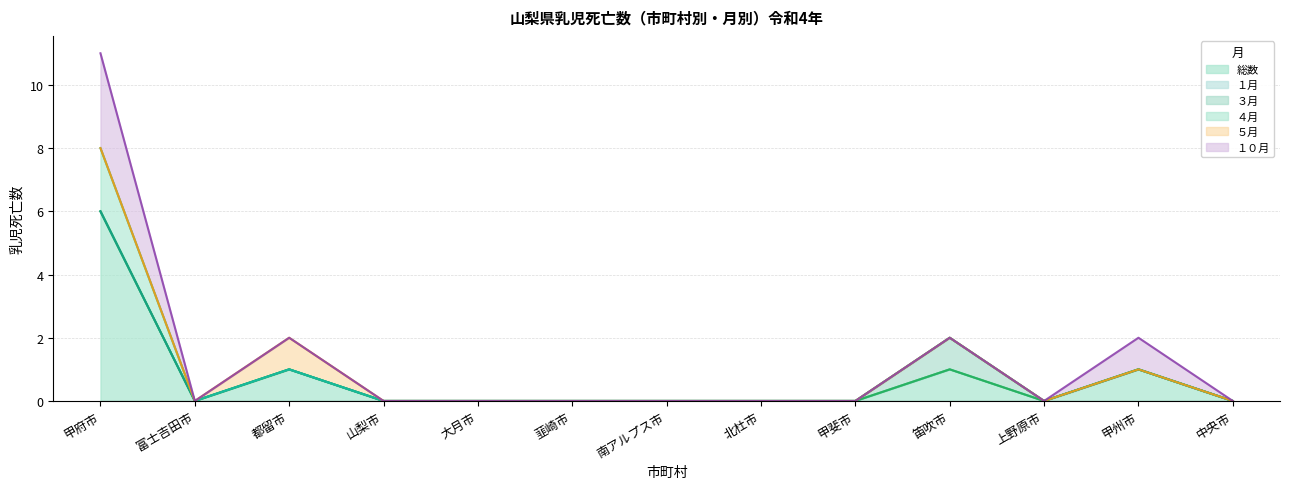

At which category is the sum across all series the highest?

甲府市